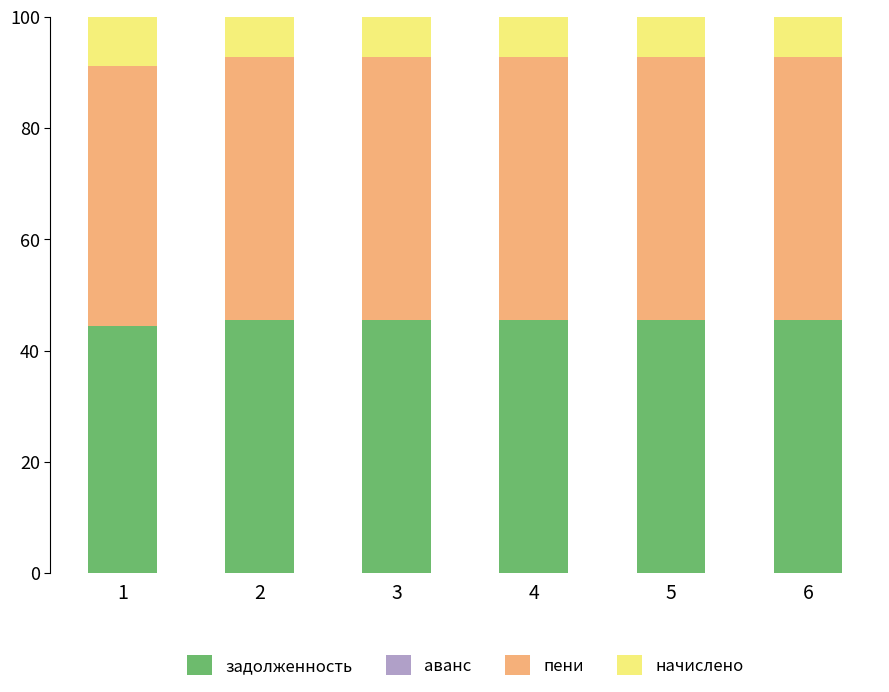

What is the total value across all series at 1?

100.0